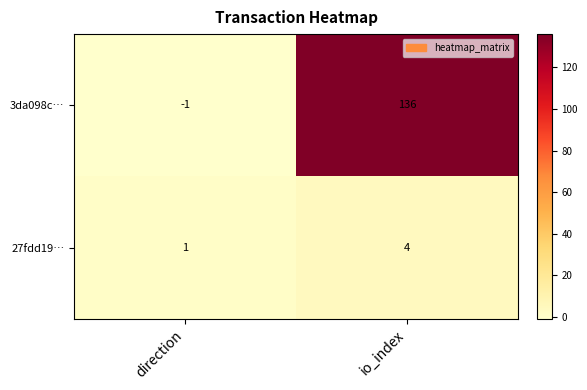

What is the difference between the maximum and minimum values in the 3da098c… series?

137